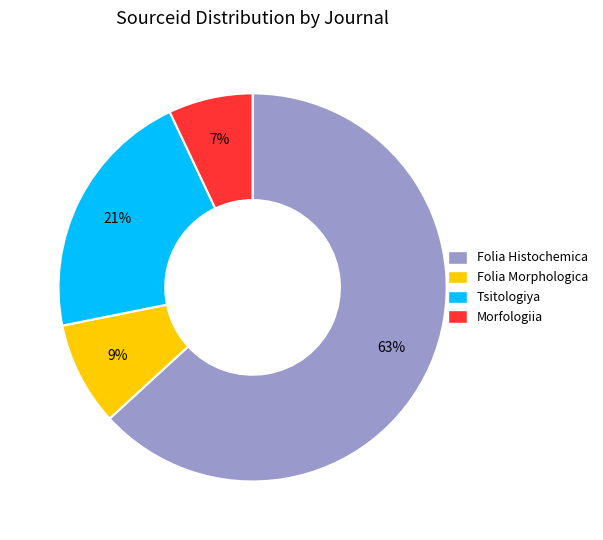

To the nearest percent, what is the difference between the largest and smallest slice percentages?

56%